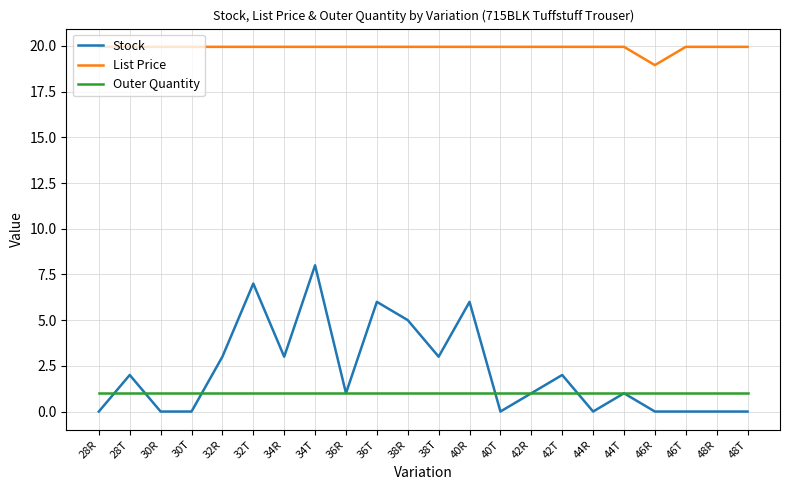

At 48T, list the series in order from largest to smallest.

List Price, Outer Quantity, Stock